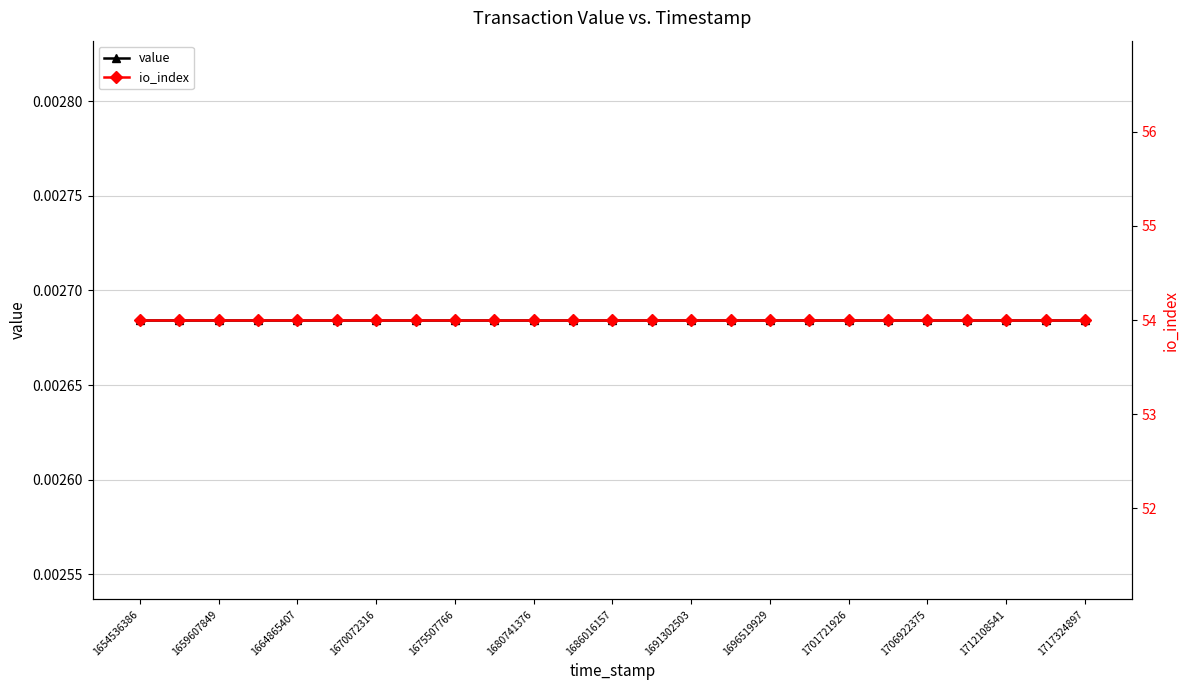

Rank the series at 1680741376 from highest to lowest value.

io_index, value